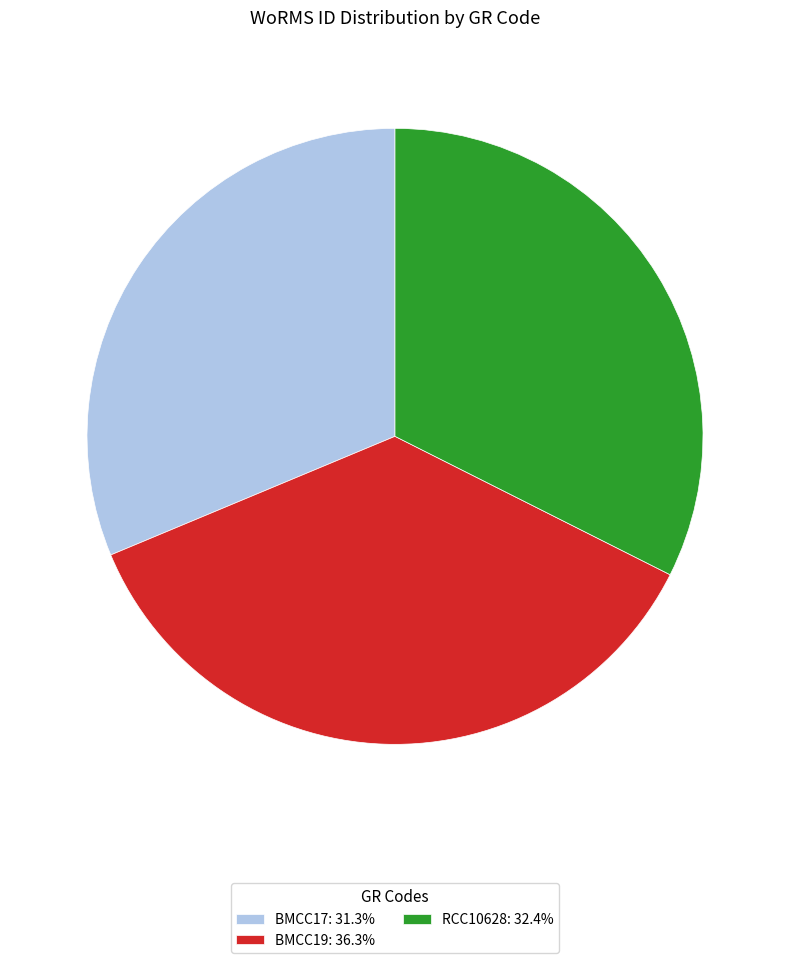

Is BMCC17: 31.3% the majority of the pie?

No